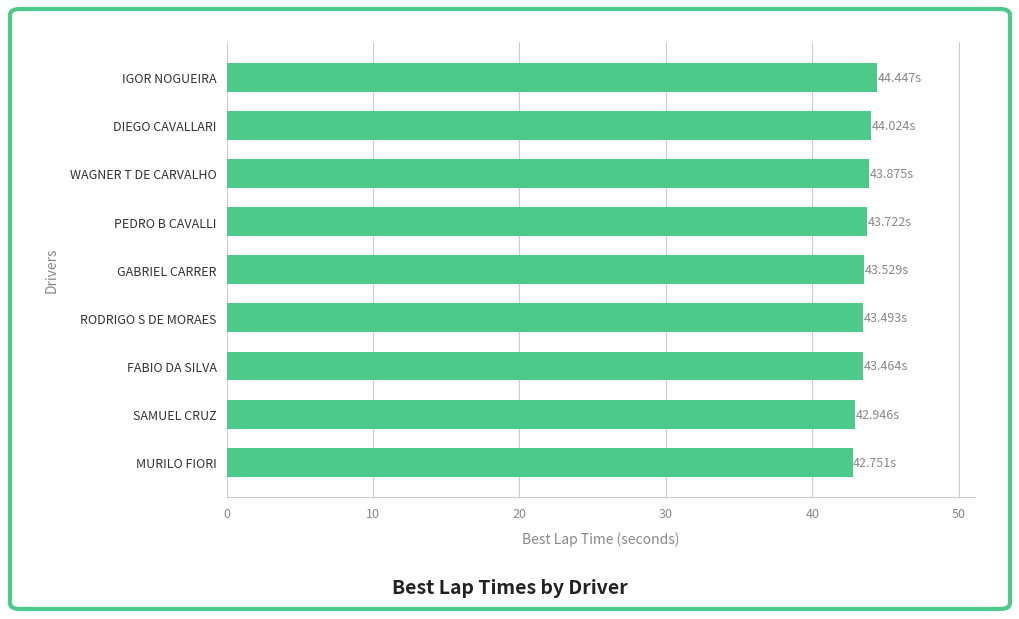

What is the maximum value shown in the chart?

44.4